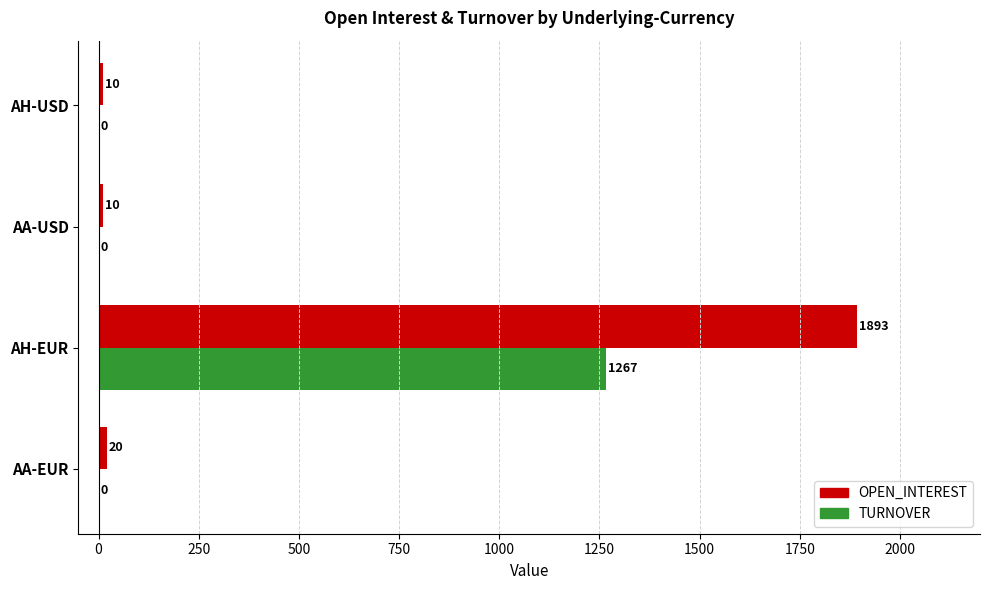

Read the OPEN_INTEREST value at AA-USD.

10